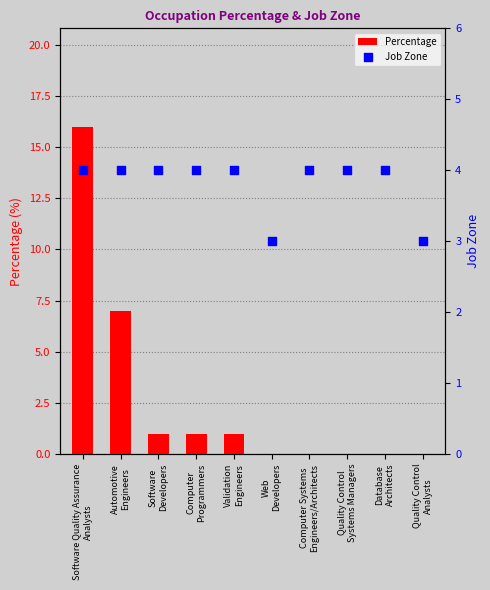

Is the value of Percentage at Software
Developers greater than the value of Job Zone at Automotive
Engineers?

No